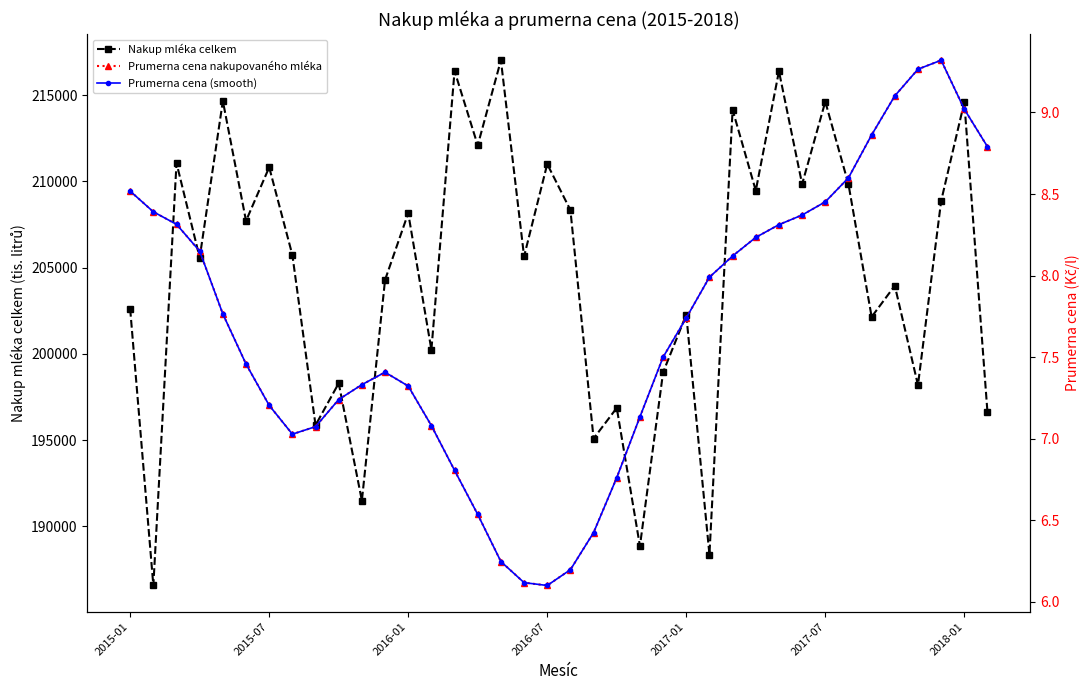

List the series in order of their peak value, highest first.

Nakup mléka celkem, Prumerna cena nakupovaného mléka, Prumerna cena (smooth)